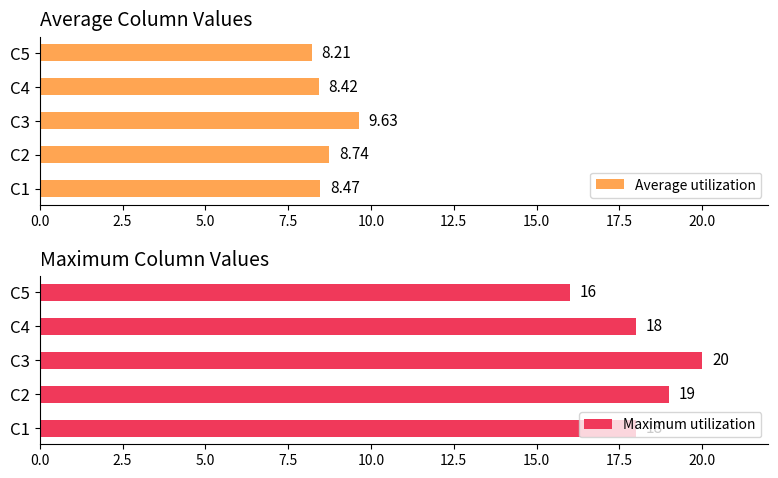

What is the value of the Average utilization bar at the 4th from the left?

8.4